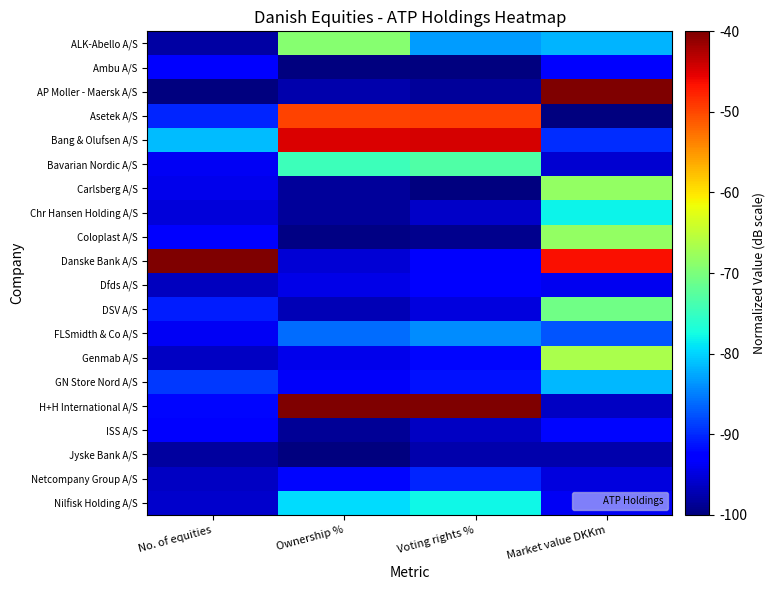

Count the number of categories in the chart.

4